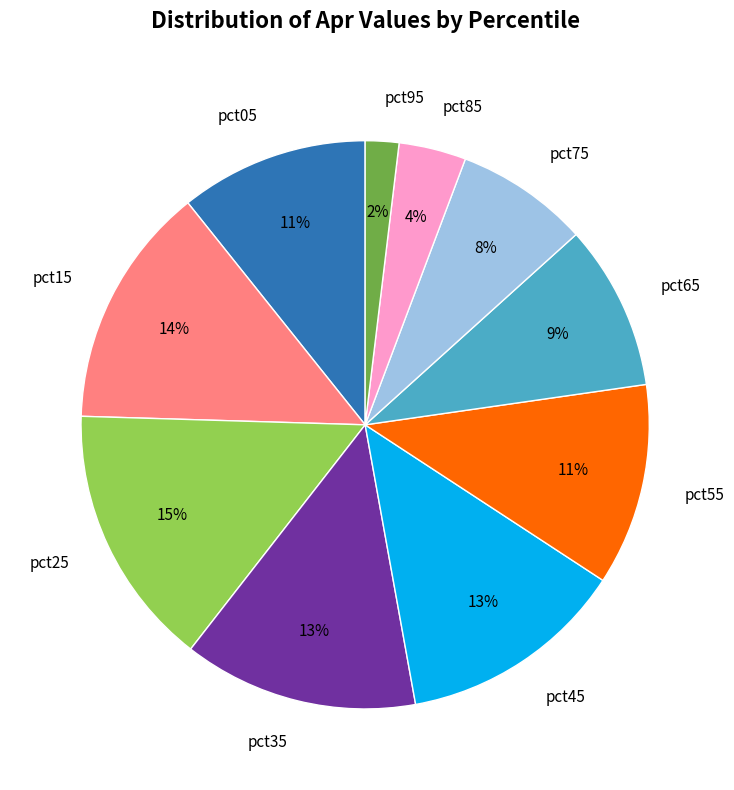

To the nearest percent, what portion does pct15 represent?

14%